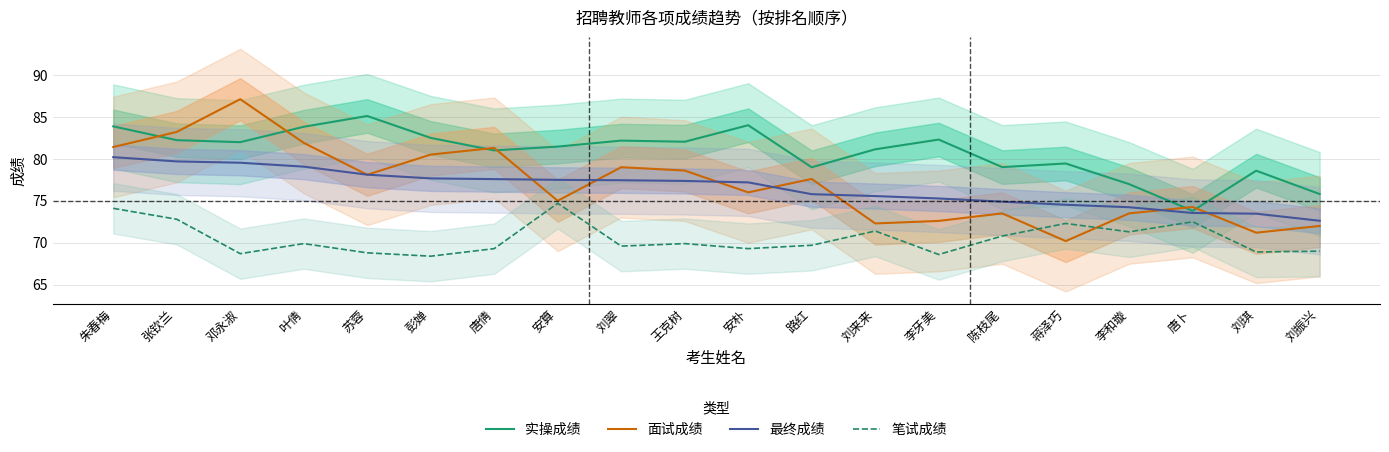

Rank the series by their maximum value, from highest to lowest.

面试成绩, 实操成绩, 最终成绩, 笔试成绩